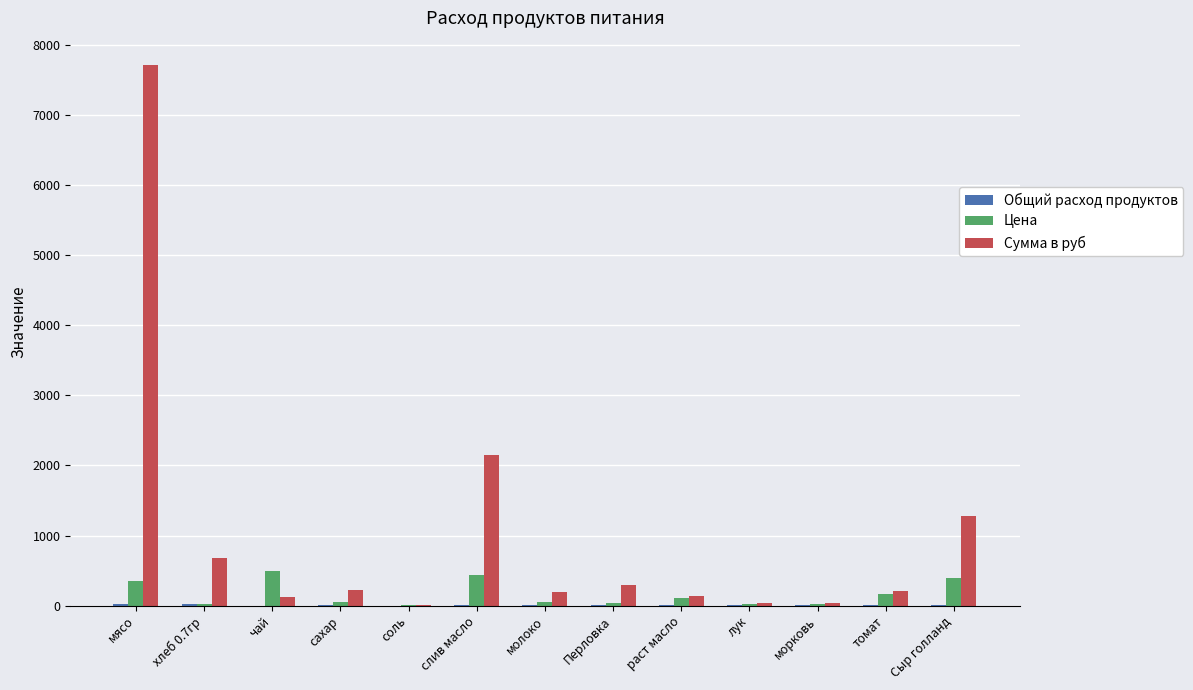

Between слив масло and лук, which series saw the biggest shift?

Сумма в руб